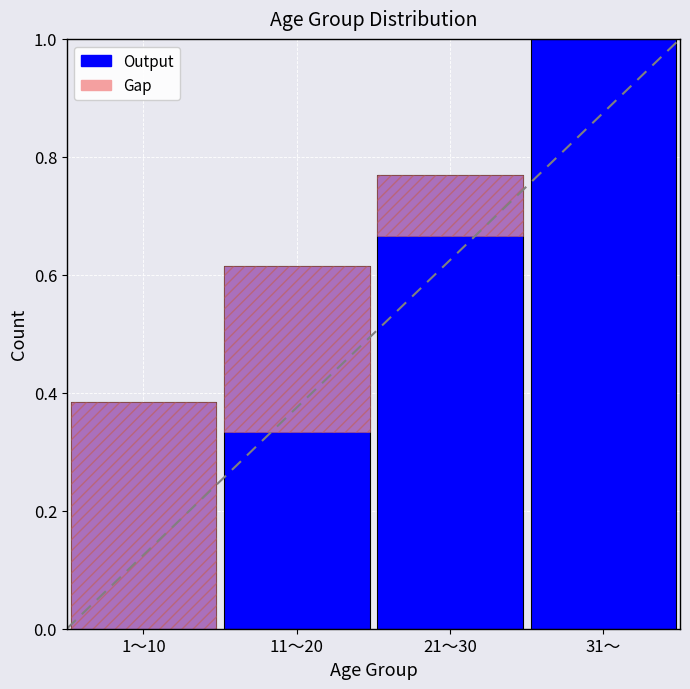

True or false: the data shows 0.8 at 21～30.

True